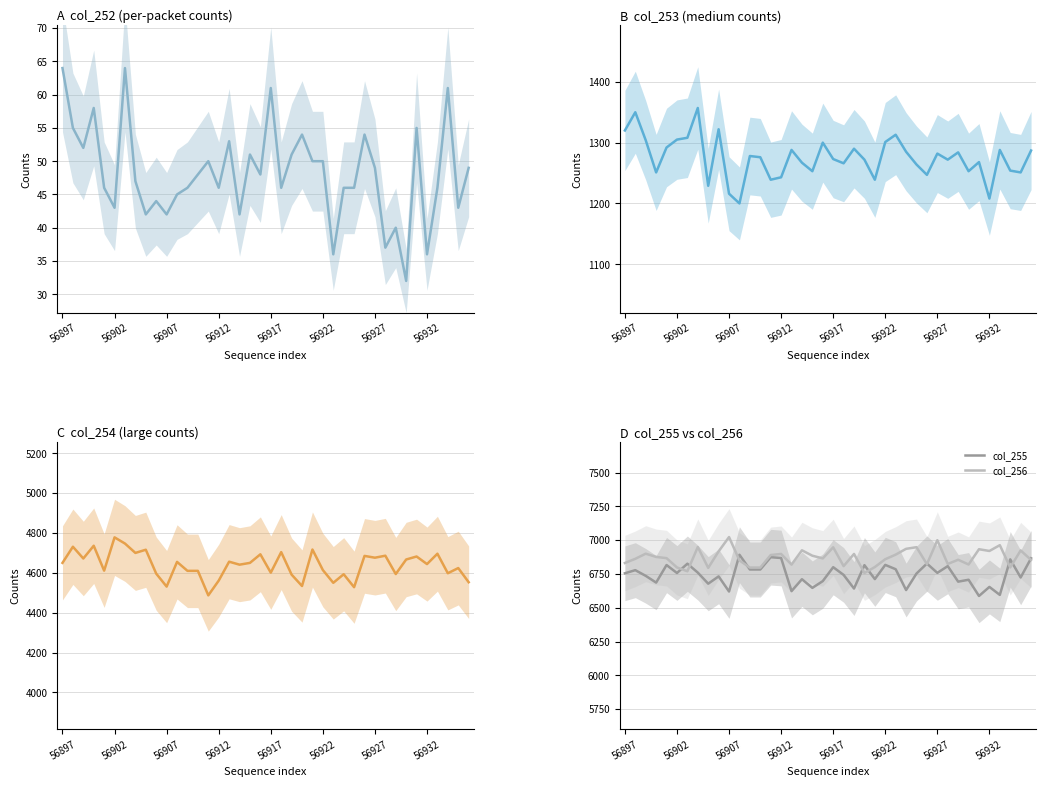

What is the greatest value displayed?

7023